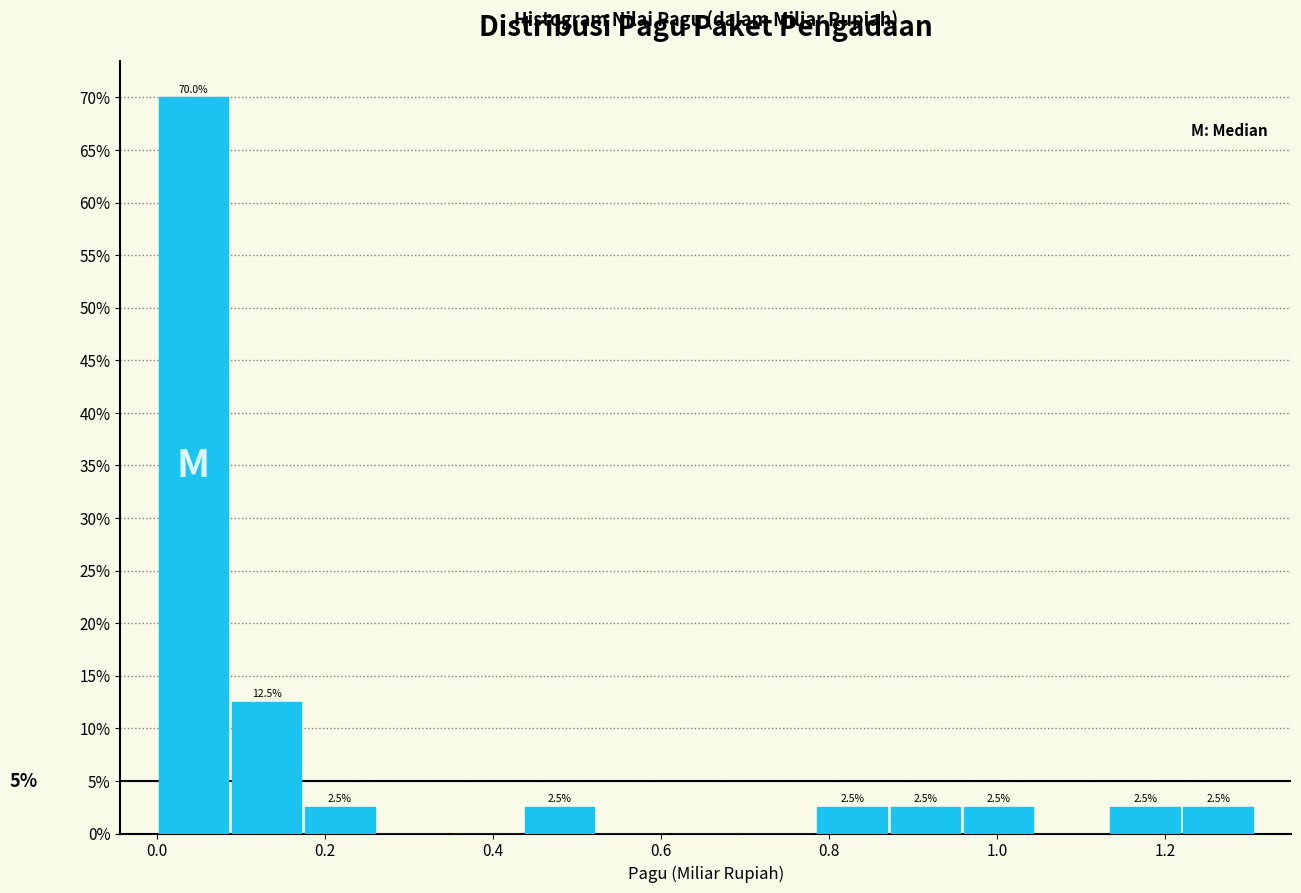

Which range on the x-axis has the tallest bar?

0.00 to 0.08